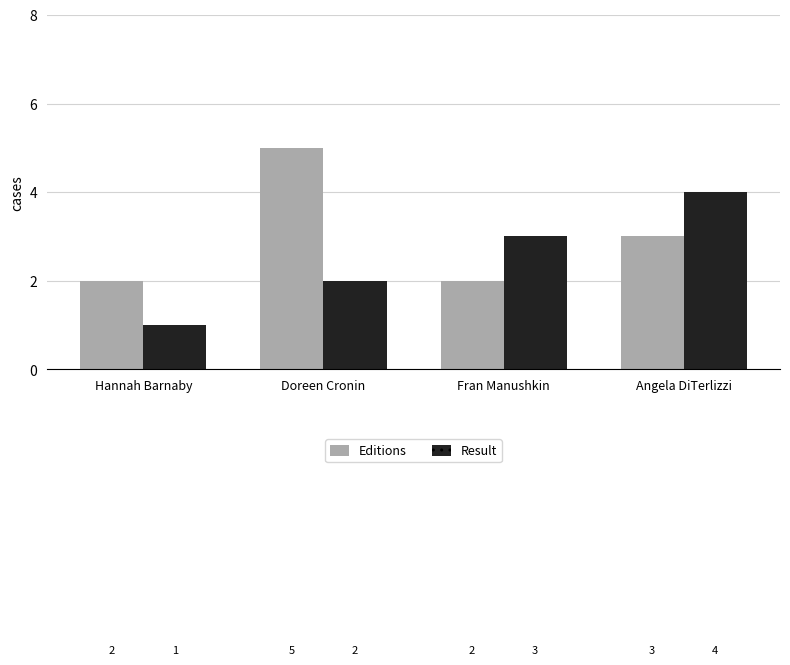

What is the greatest value displayed?

5